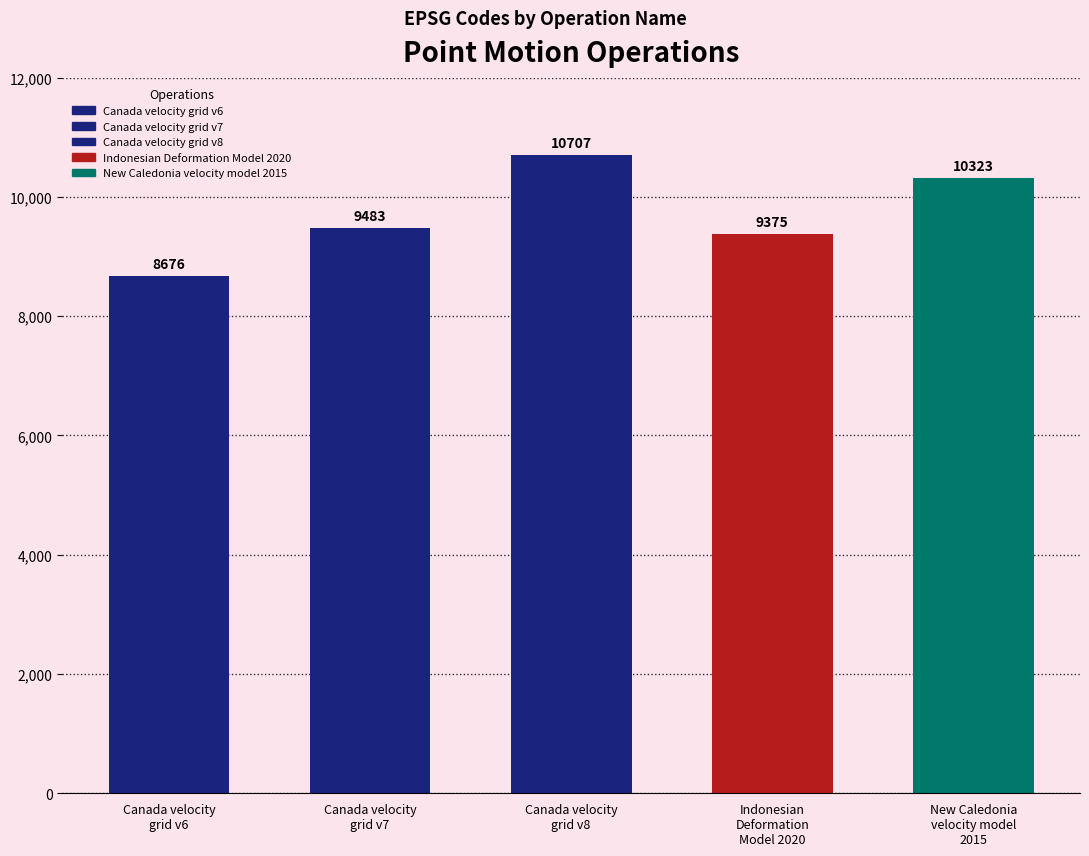

What is the difference between the values at New Caledonia
velocity model
2015 and Indonesian
Deformation
Model 2020?

948